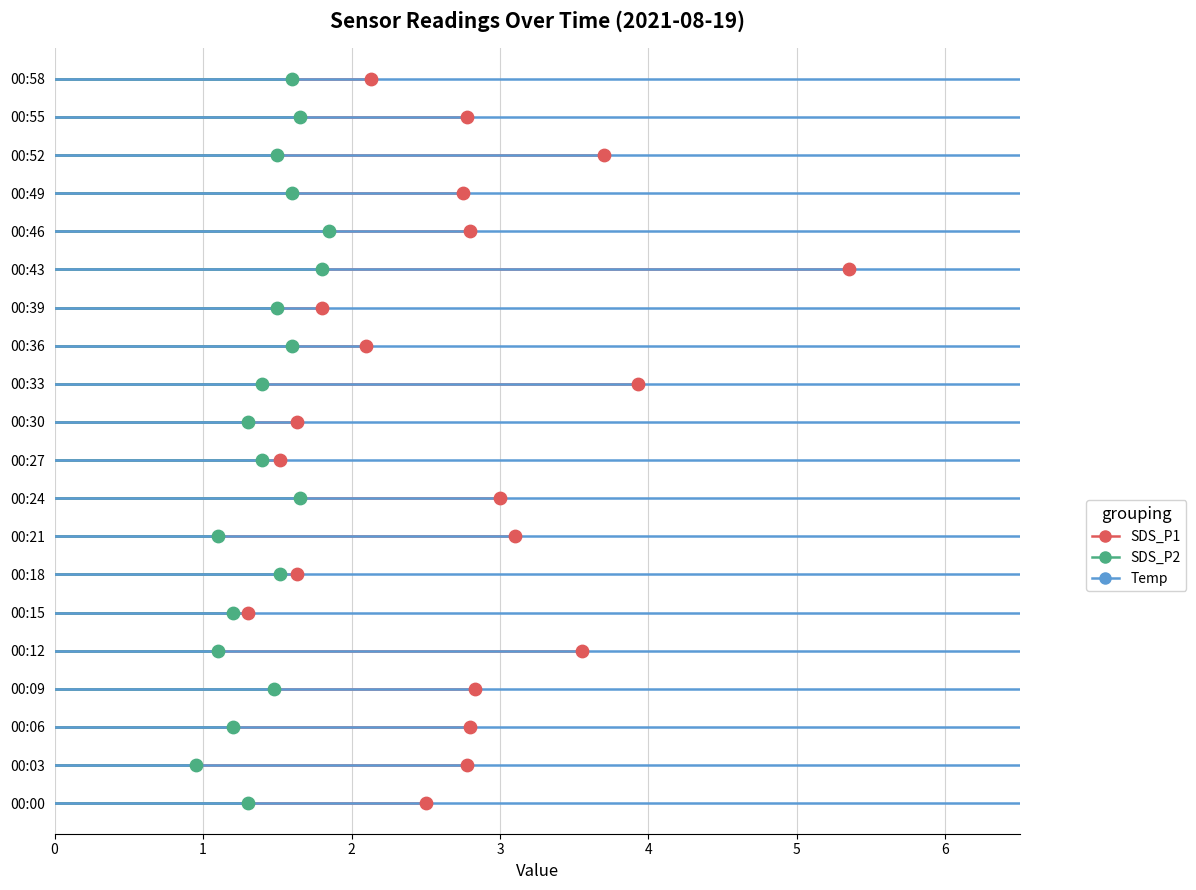

Which series has the widest spread of Y values?

SDS_P1